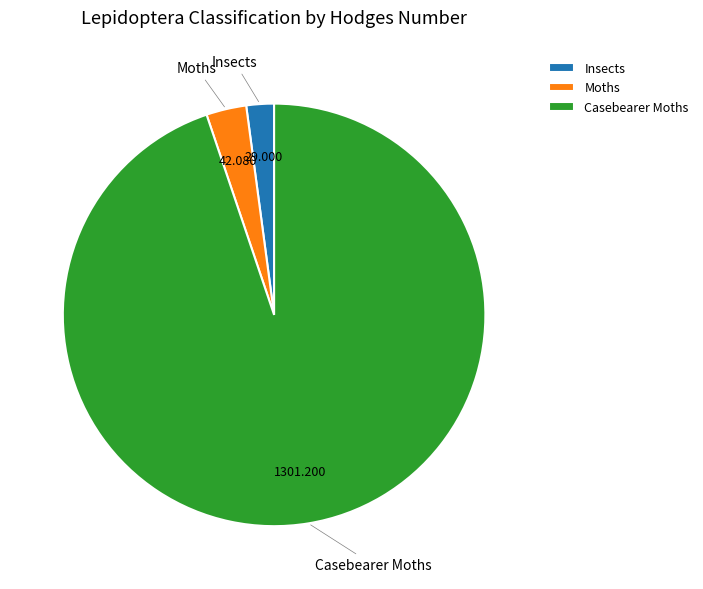

Rank the categories by value from lowest to highest.

Insects, Moths, Casebearer Moths